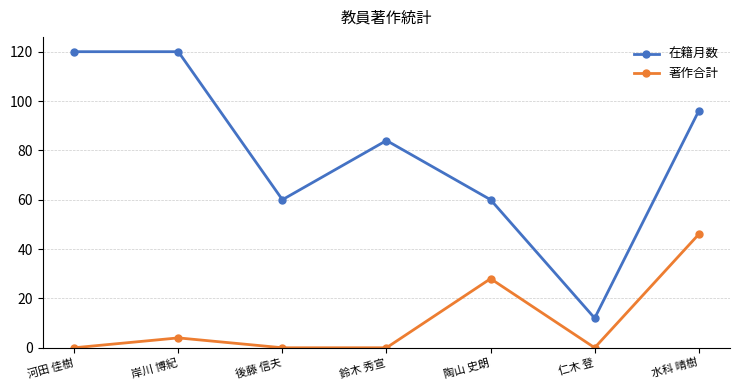

What is the label of the 5th point from the left?

陶山 史朗